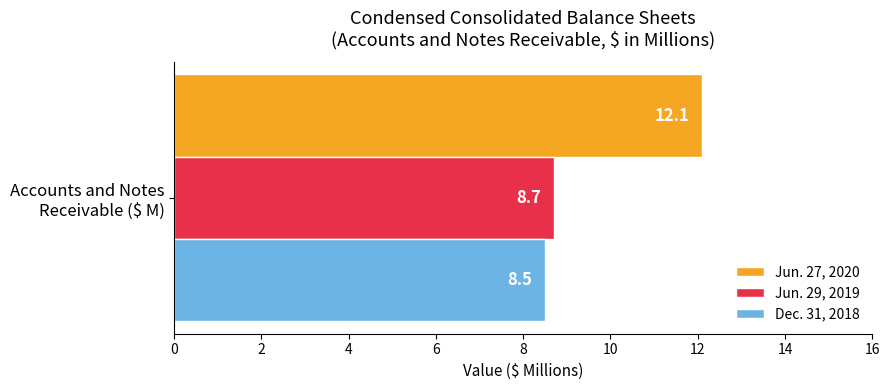

Rank the series by their maximum value, from highest to lowest.

Jun. 27, 2020, Jun. 29, 2019, Dec. 31, 2018